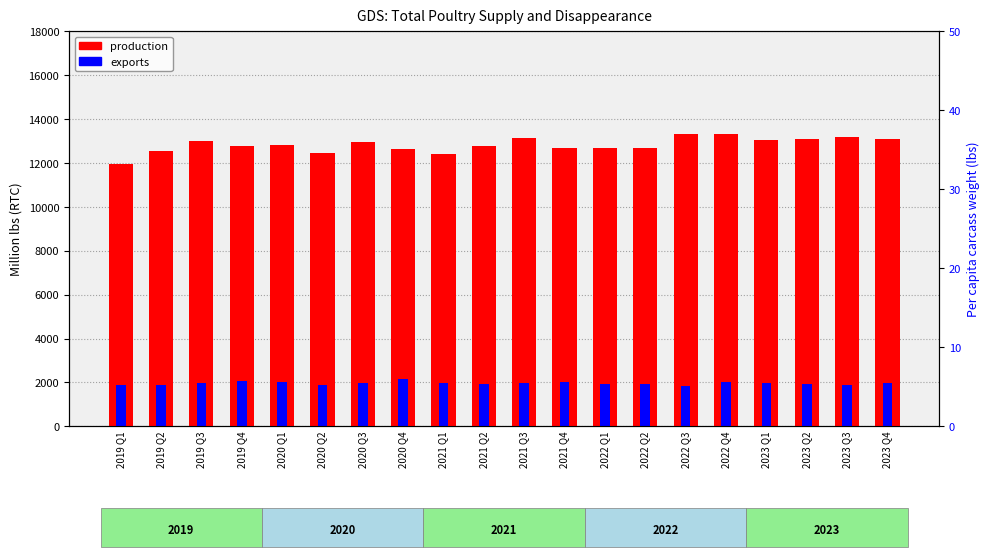

Between 2019 Q2 and 2022 Q1, which is larger?

2022 Q1